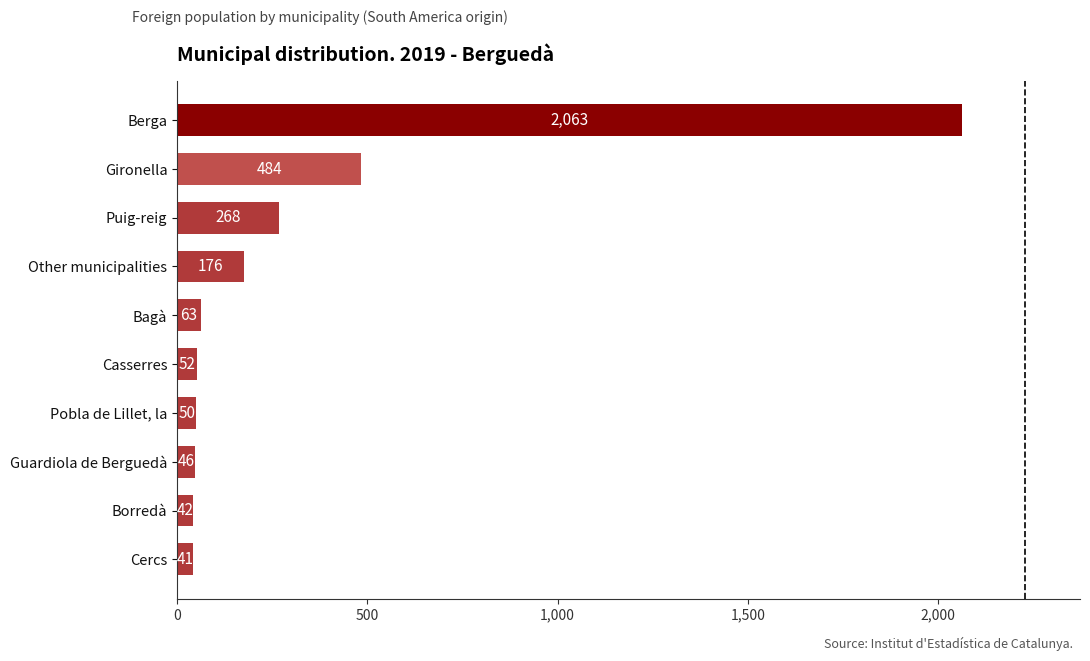

What is the maximum value shown in the chart?

2063